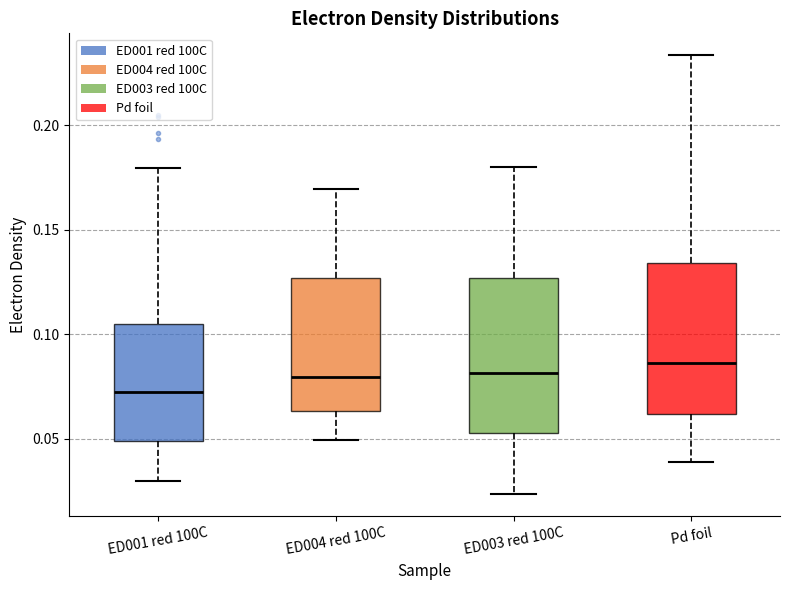

Reading left to right, transcribe this box plot: for each box, give where its median line is, the range the box spans, and where its two whiskers end, as read against the y-axis. The values are not printed on the chart, so give them approximately, as read against the axis.

ED001 red 100C: median 0.070, box 0.050 to 0.105, whiskers 0.030 to 0.180
ED004 red 100C: median 0.080, box 0.065 to 0.125, whiskers 0.050 to 0.170
ED003 red 100C: median 0.080, box 0.055 to 0.125, whiskers 0.025 to 0.180
Pd foil: median 0.085, box 0.060 to 0.135, whiskers 0.040 to 0.235